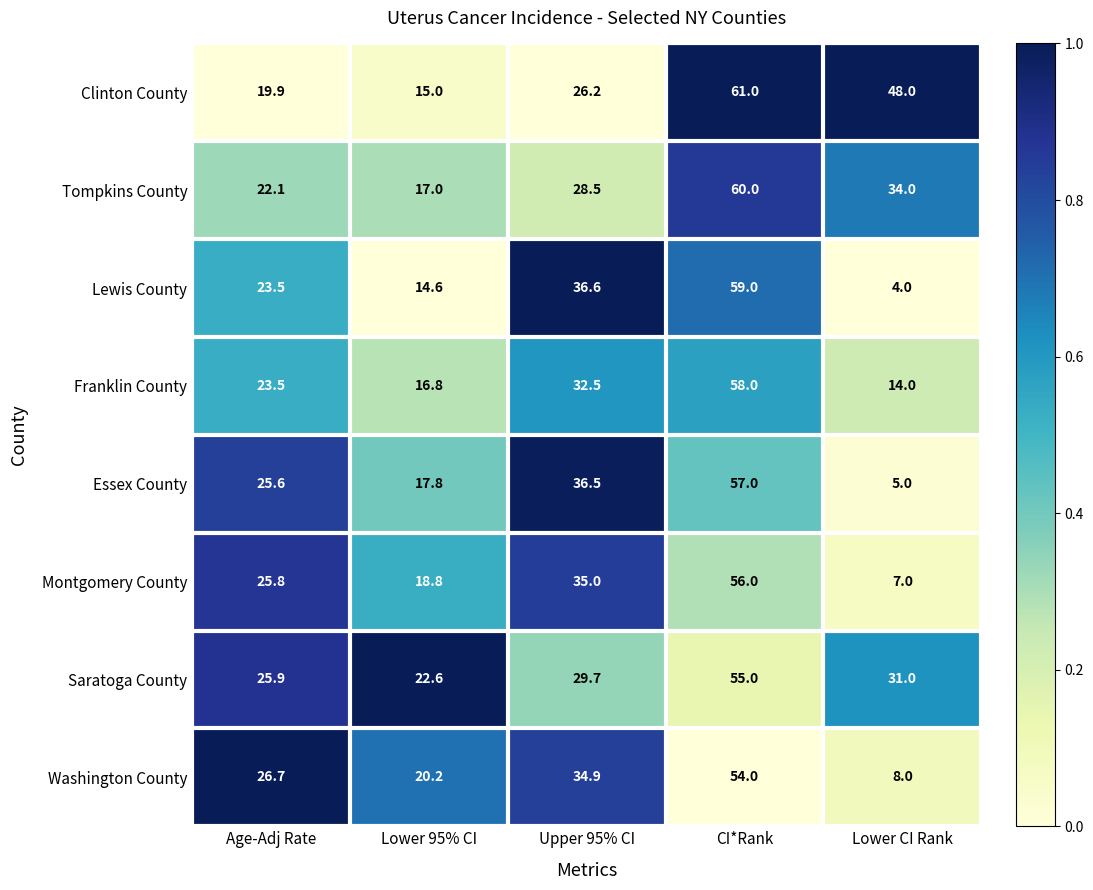

Where does the Montgomery County series first go above 25?

Age-Adj Rate